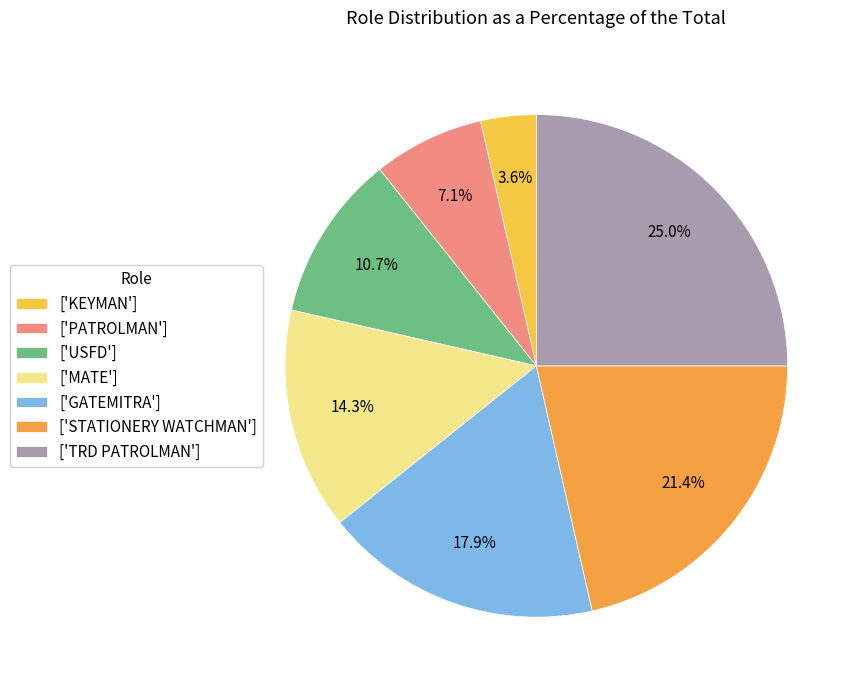

How many slices are in this pie chart?

7